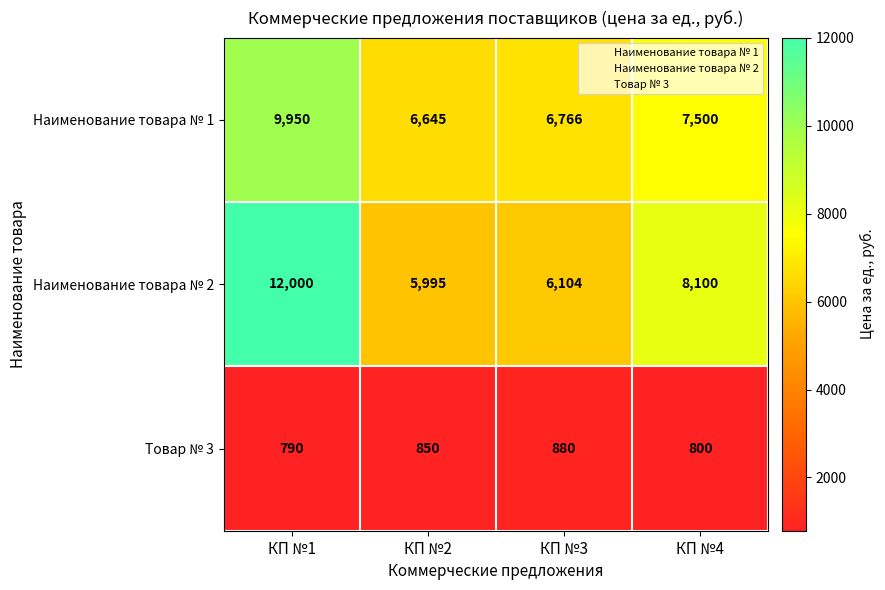

Reading left to right, extract all data points from this chart.

Наименование товара № 1: 9950	6645	6766	7500
Наименование товара № 2: 12000	5995	6104	8100
Товар № 3: 790	850	880	800